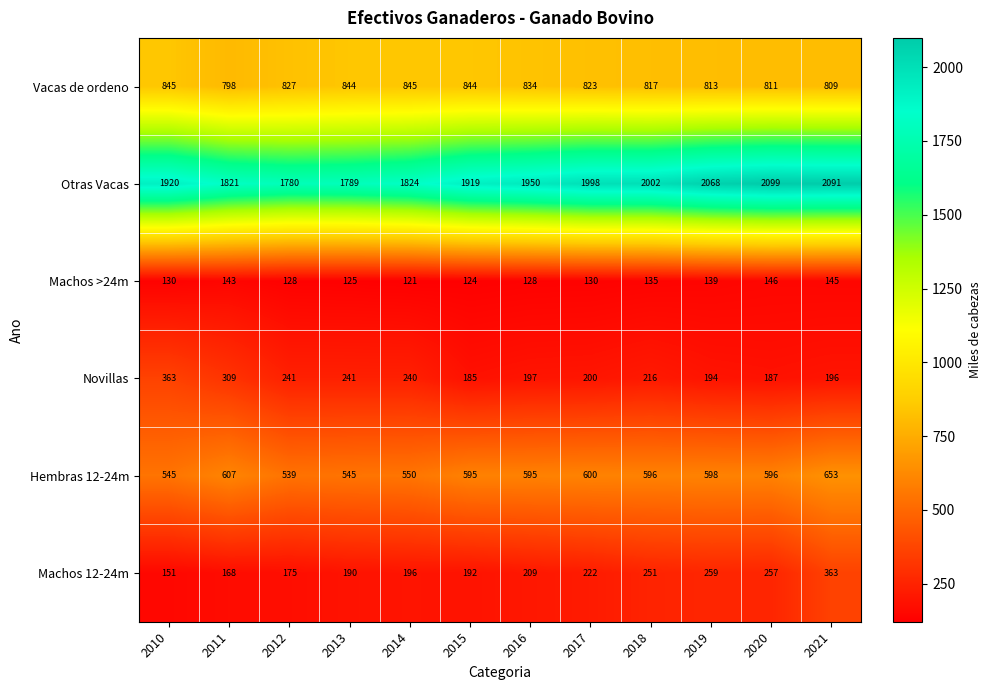

What is the difference between the second highest and minimum values in the Otras Vacas series?

311